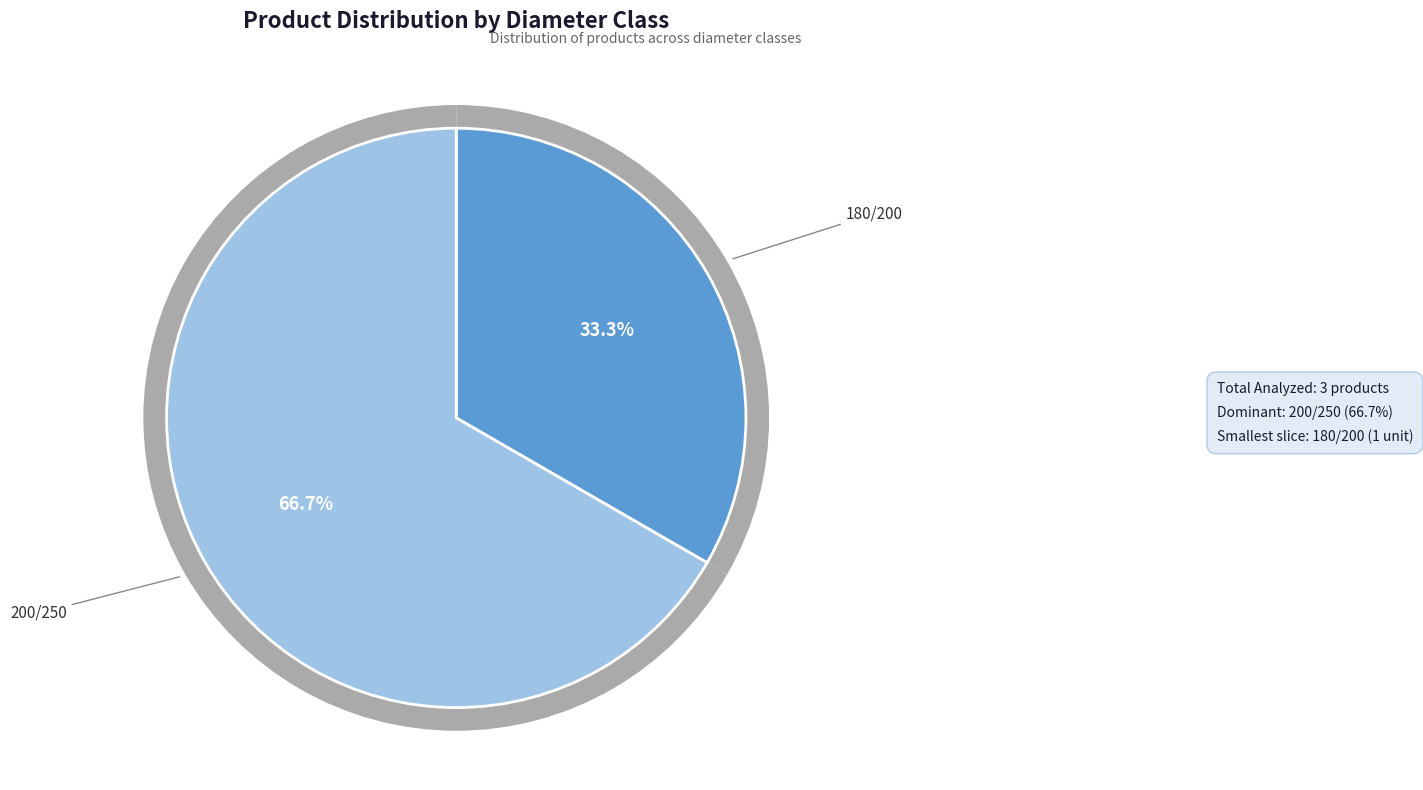

Count the number of slices in the pie.

2